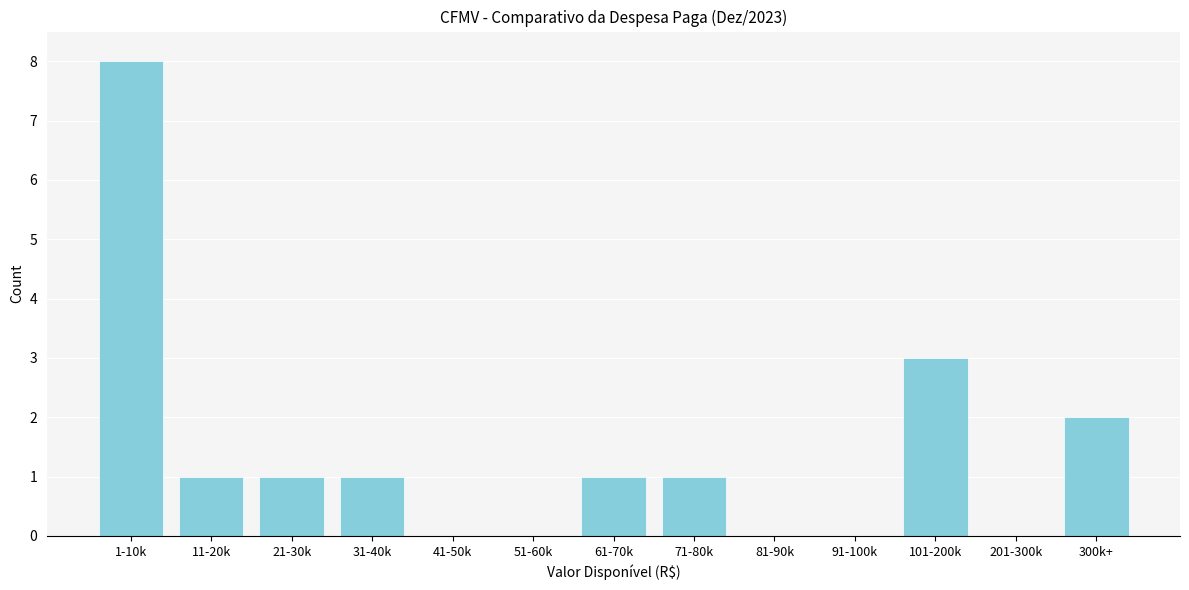

Reading right to left, transcribe all the data shown in this chart.

300k+=2	201-300k=0	101-200k=3	91-100k=0	81-90k=0	71-80k=1	61-70k=1	51-60k=0	41-50k=0	31-40k=1	21-30k=1	11-20k=1	1-10k=8